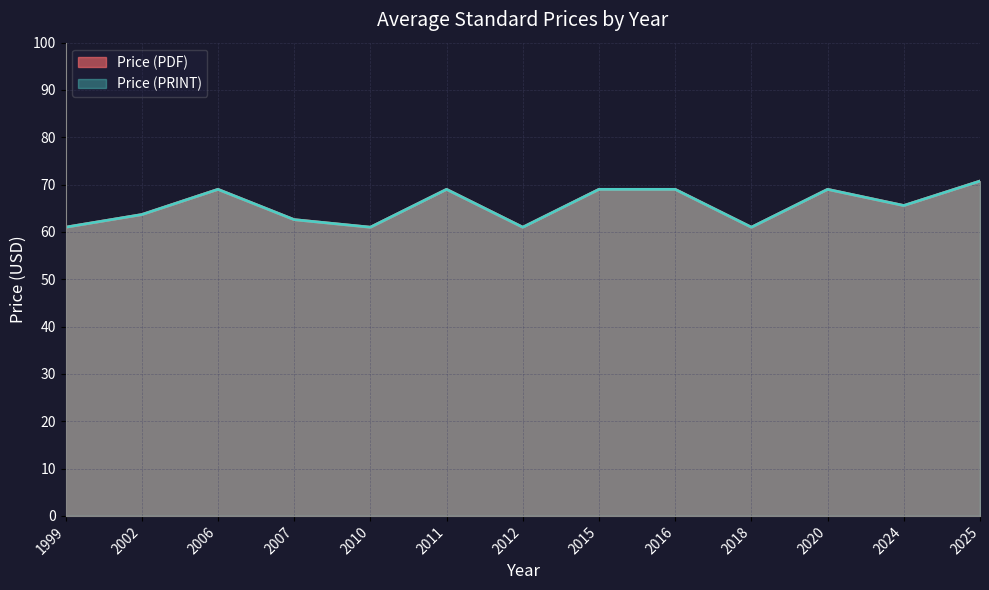

What is the value of the Price (PDF) point at the 6th from the left?

68.5